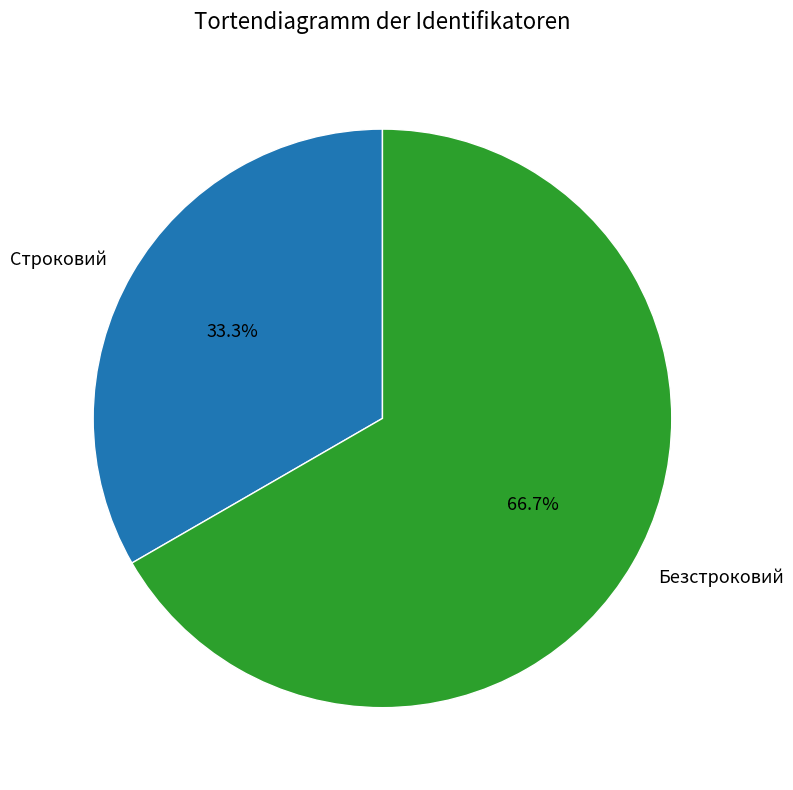

To the nearest percent, what is the combined percentage of Строковий and Безстроковий?

100%